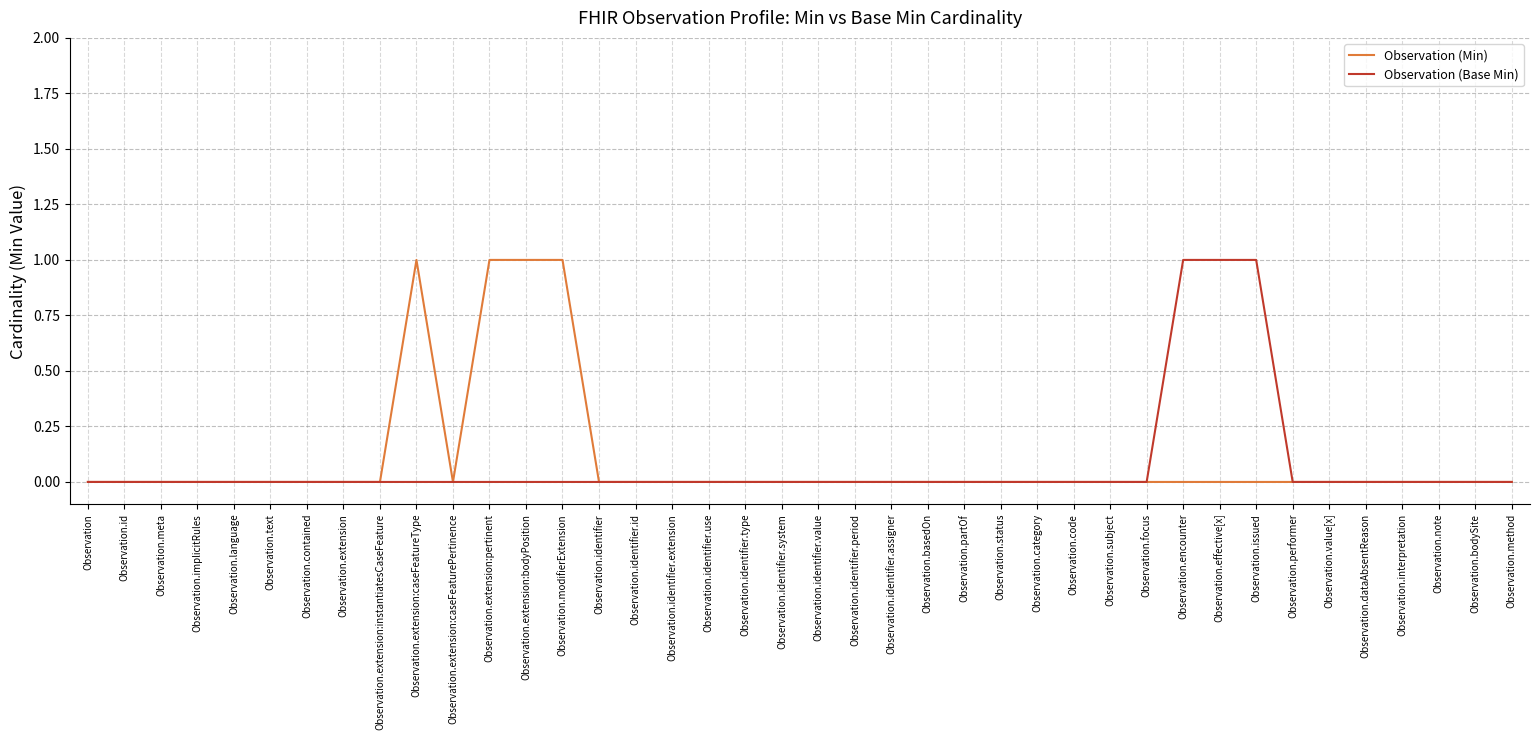

What is the sum of all Observation (Base Min) values?

3